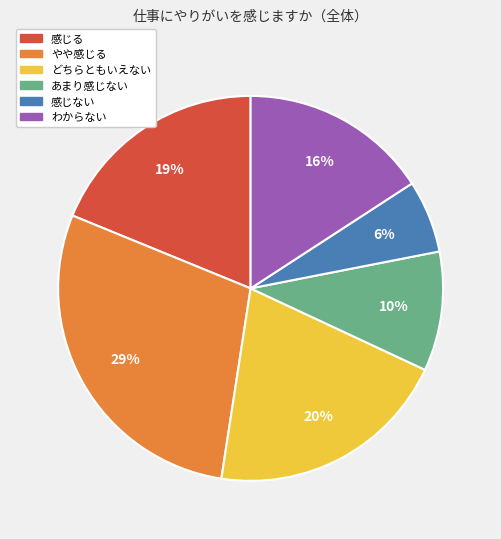

How many slices are in this pie chart?

6